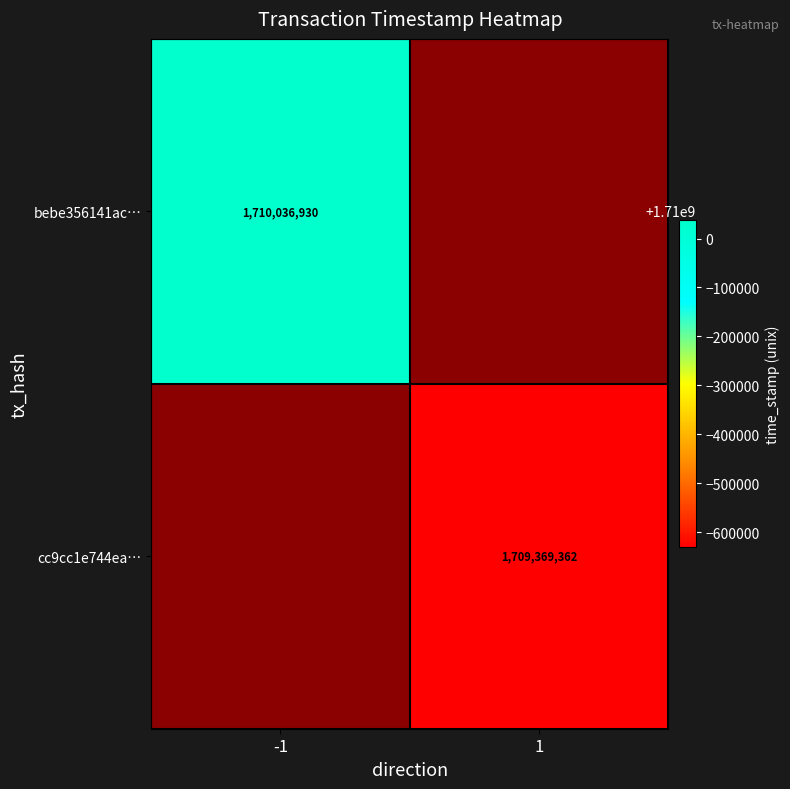

True or false: cc9cc1e744ea… has a value of 533119839 at 1.

False